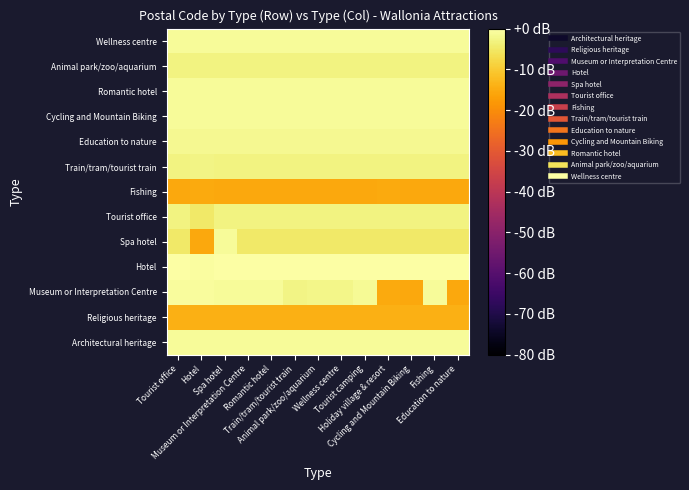

At which category does the chart reach its minimum across all series?

Cycling and Mountain Biking